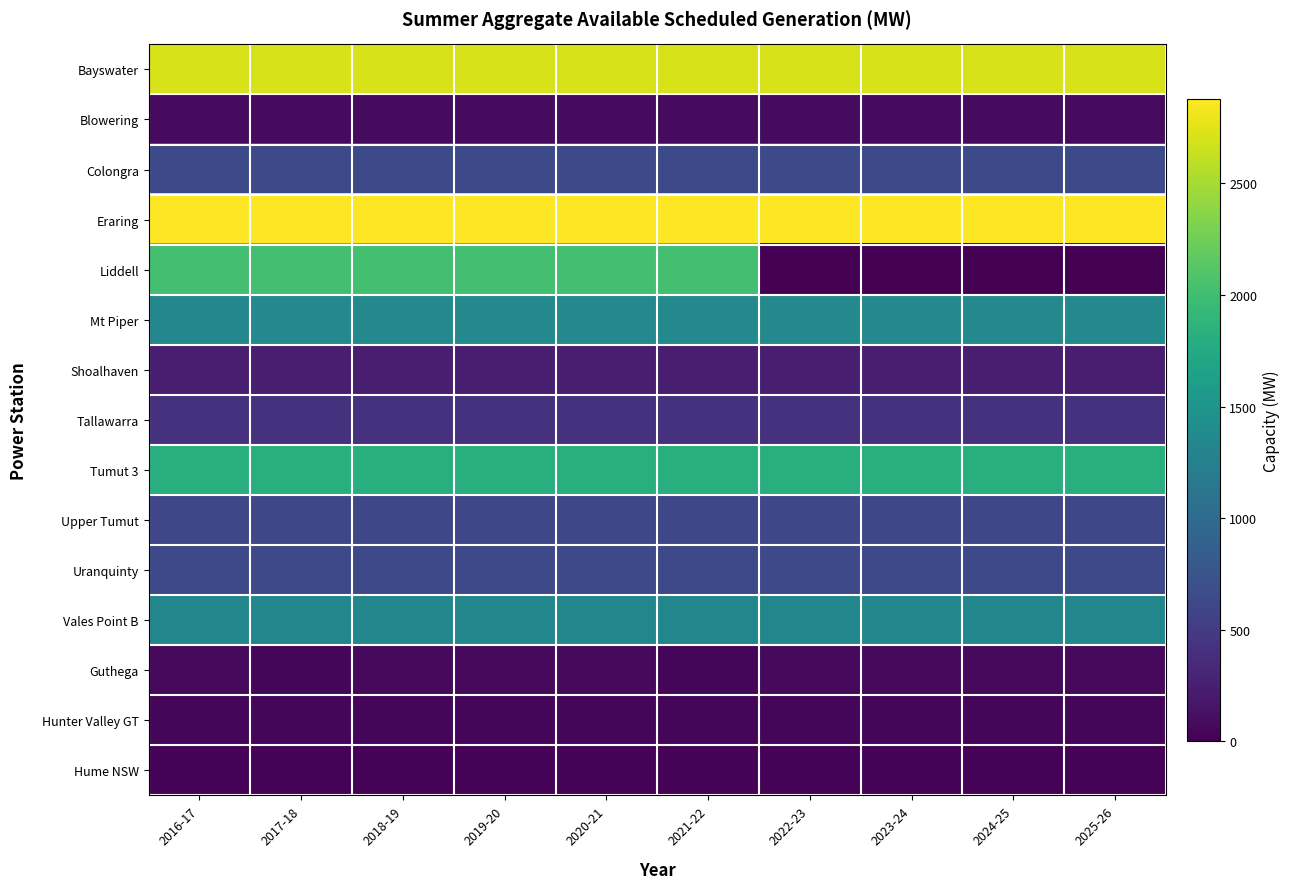

How many categories are shown in the chart?

10